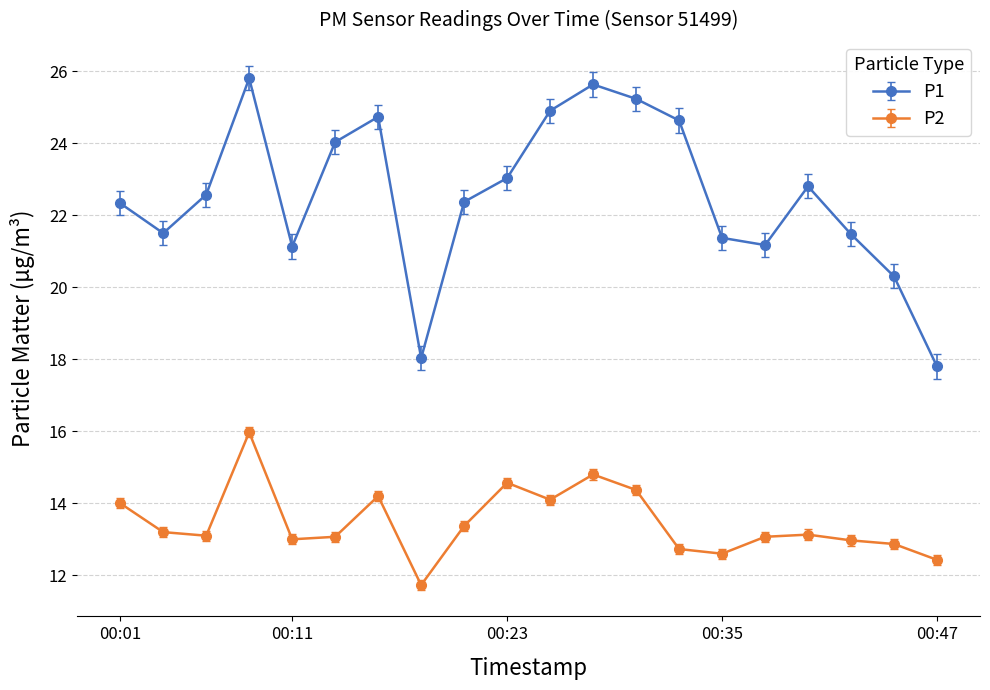

Rank the series by their maximum value, from lowest to highest.

P2, P1